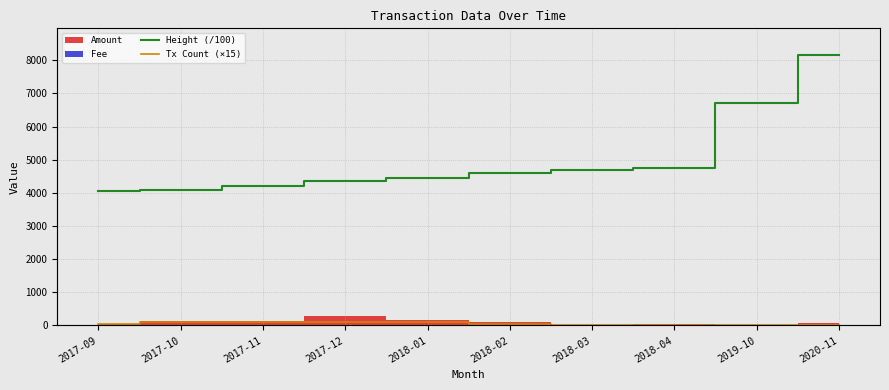

True or false: Tx Count (×15) and Height (/100) intersect in this chart.

False